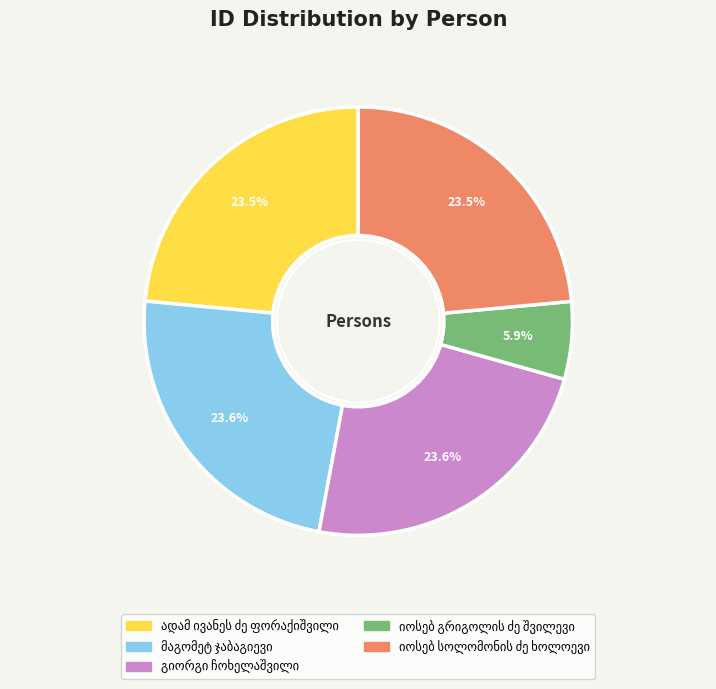

Does any single category account for the majority?

No